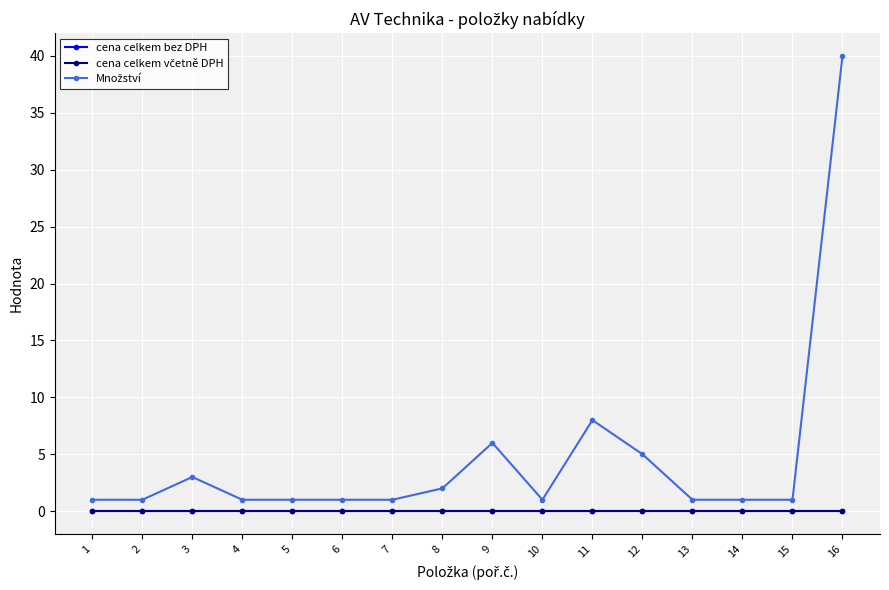

What is the value of the Množství point at the 11th from the left?

8